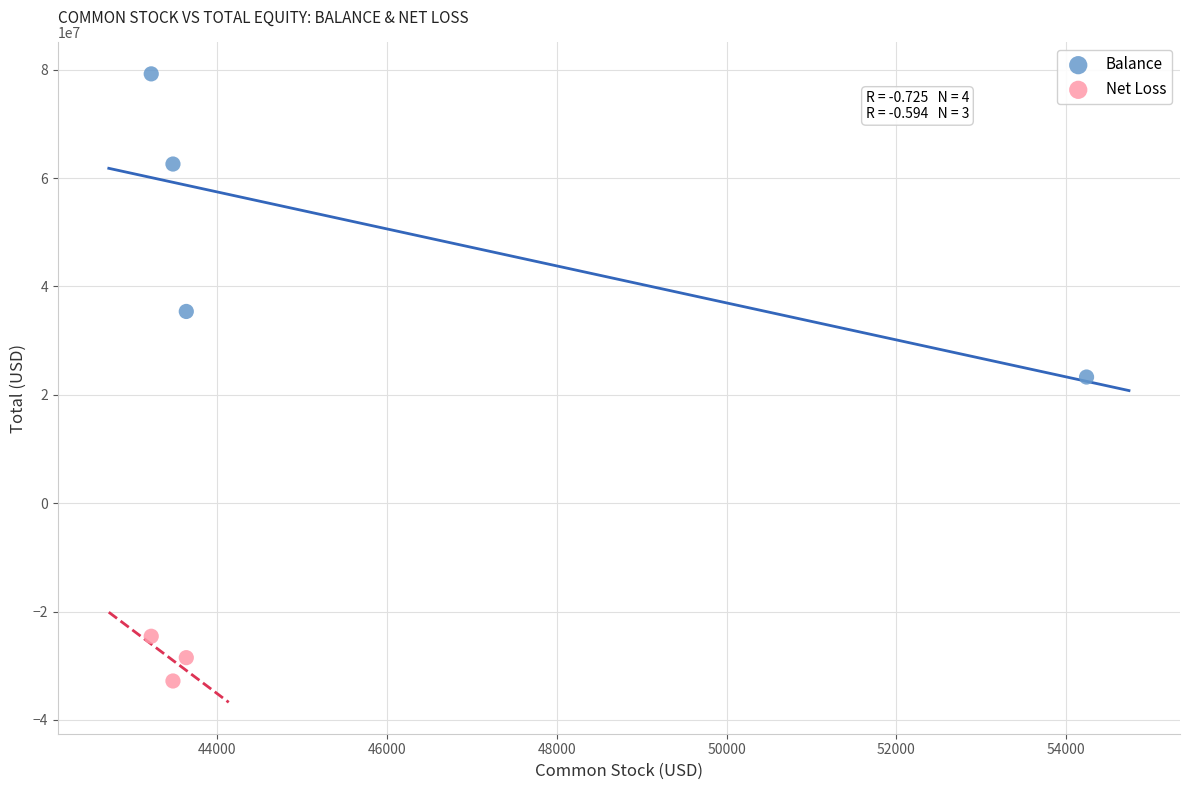

Which series reaches the maximum Y coordinate?

Balance